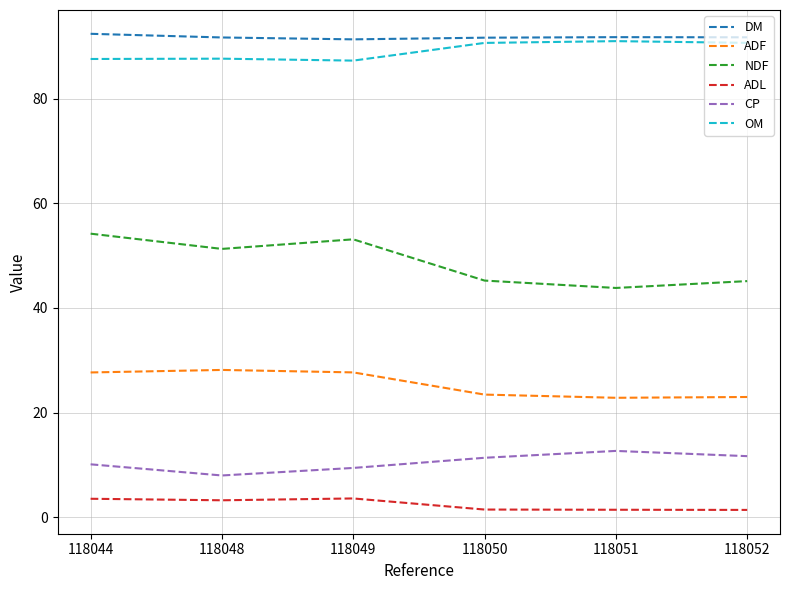

The value of DM at 118052 is 131.9. True or false?

False